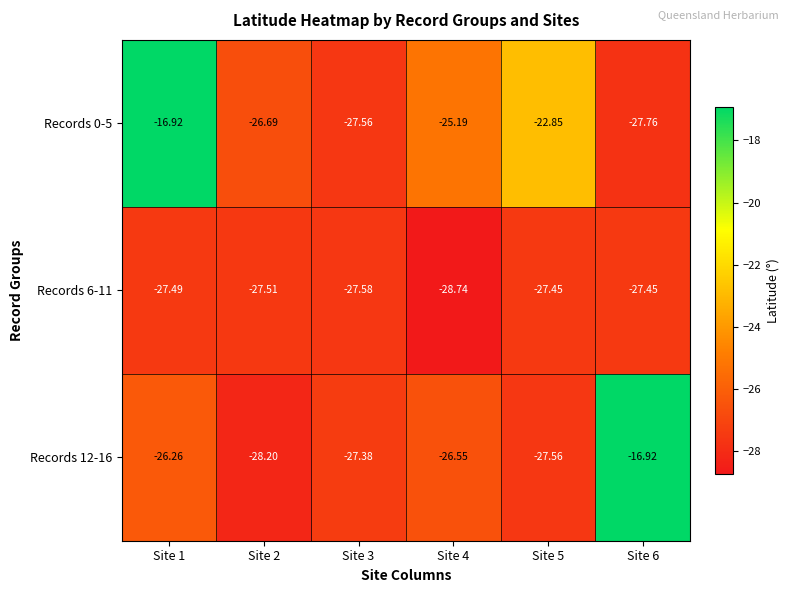

How many data points in Records 12-16 are above -26?

1